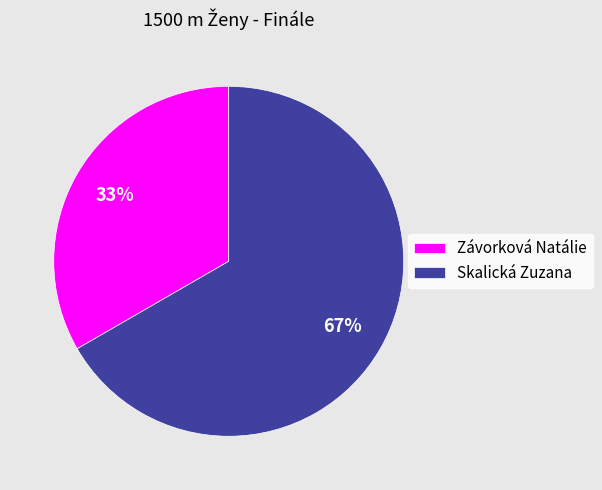

Count the number of slices in the pie.

2